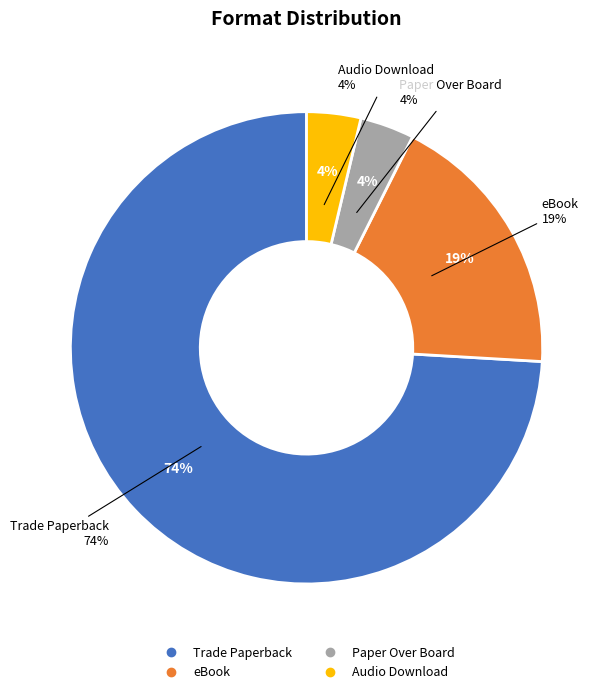

To the nearest percent, what portion does eBook represent?

19%